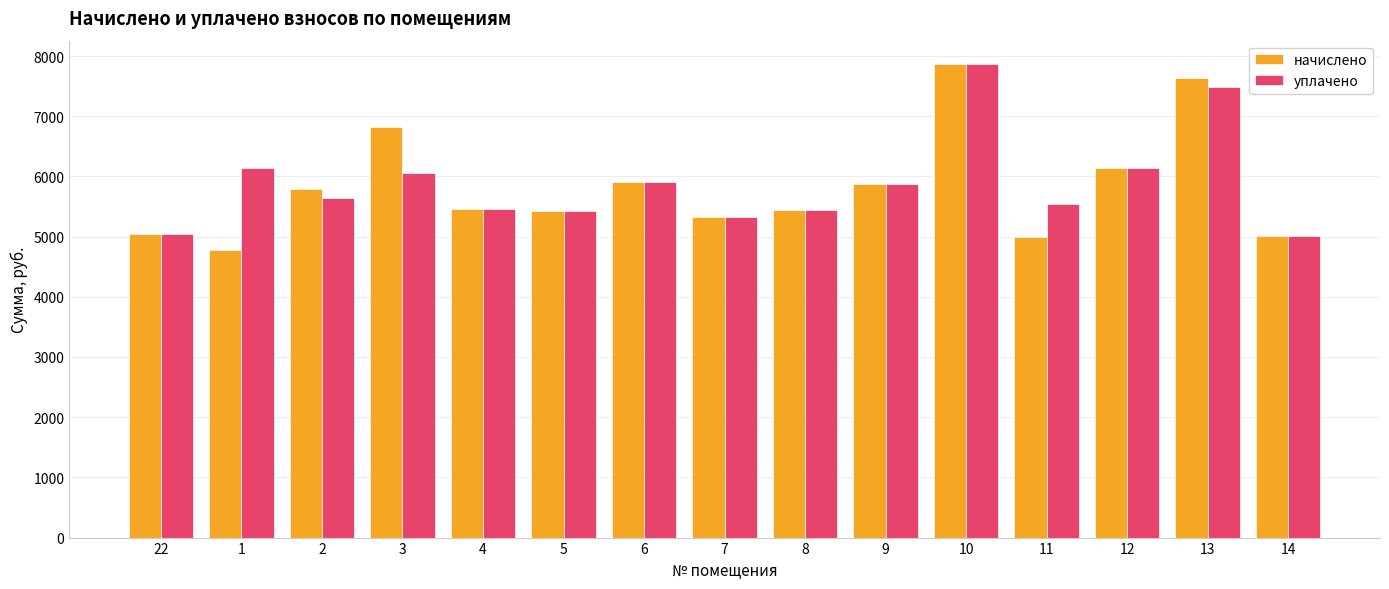

What is the sum of the начислено values at 12 and 9?

12010.1